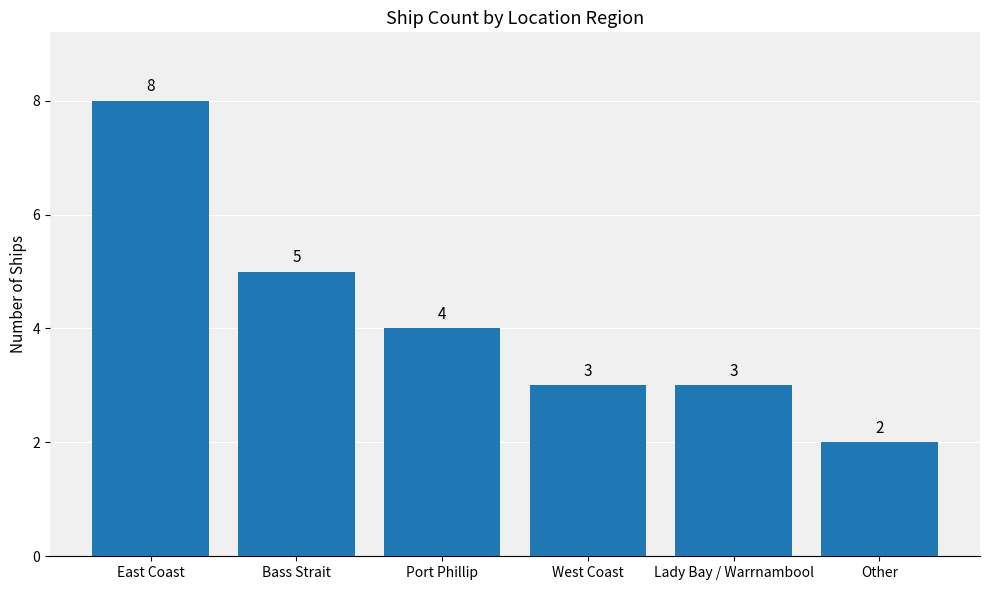

What is the maximum value shown in the chart?

8